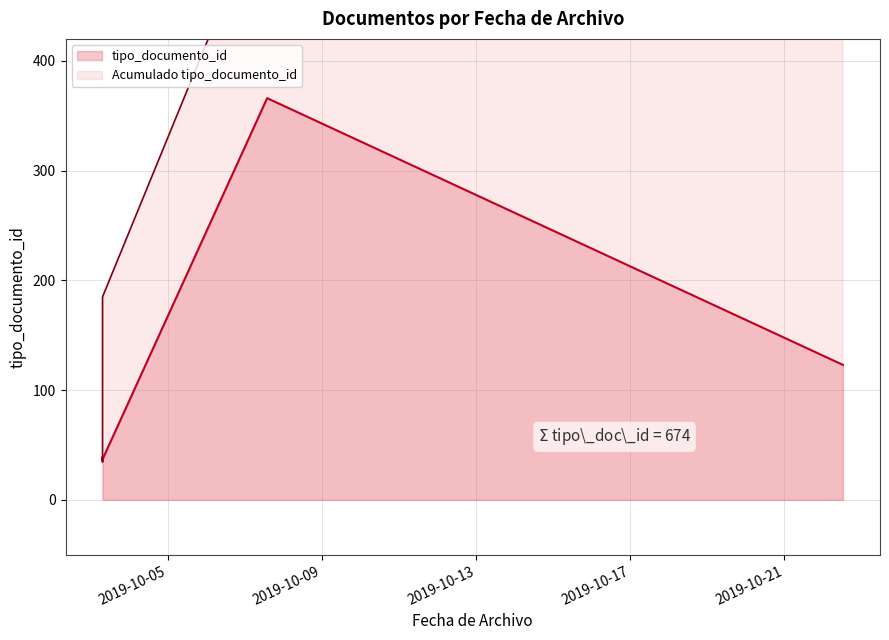

Reading left to right, extract all data points from this chart.

35	38	36	366	39	123	37